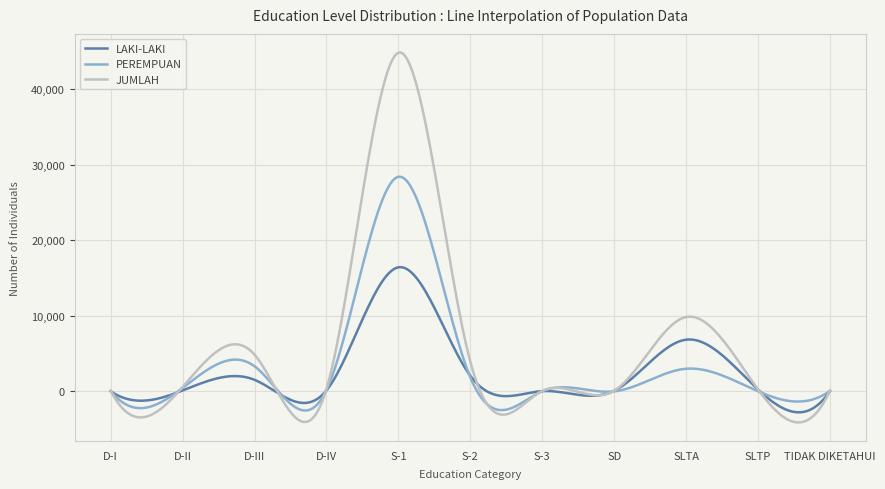

List the series in order of their peak value, highest first.

JUMLAH, PEREMPUAN, LAKI-LAKI